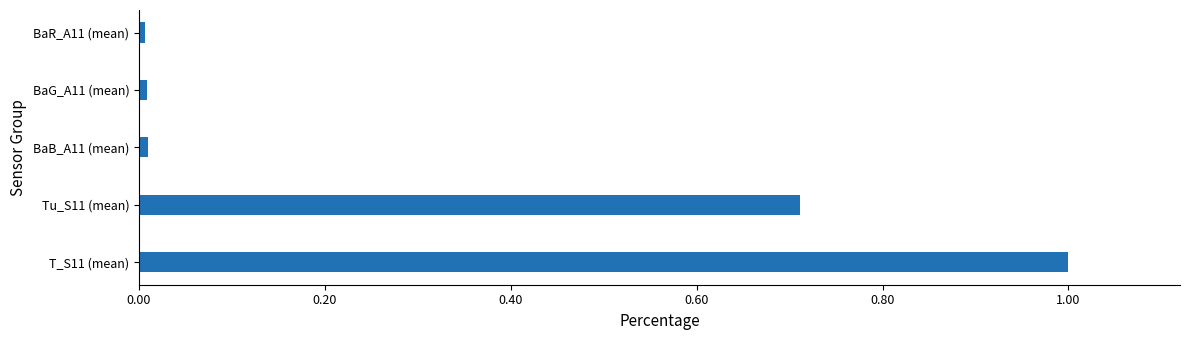

What is the average value?

0.3